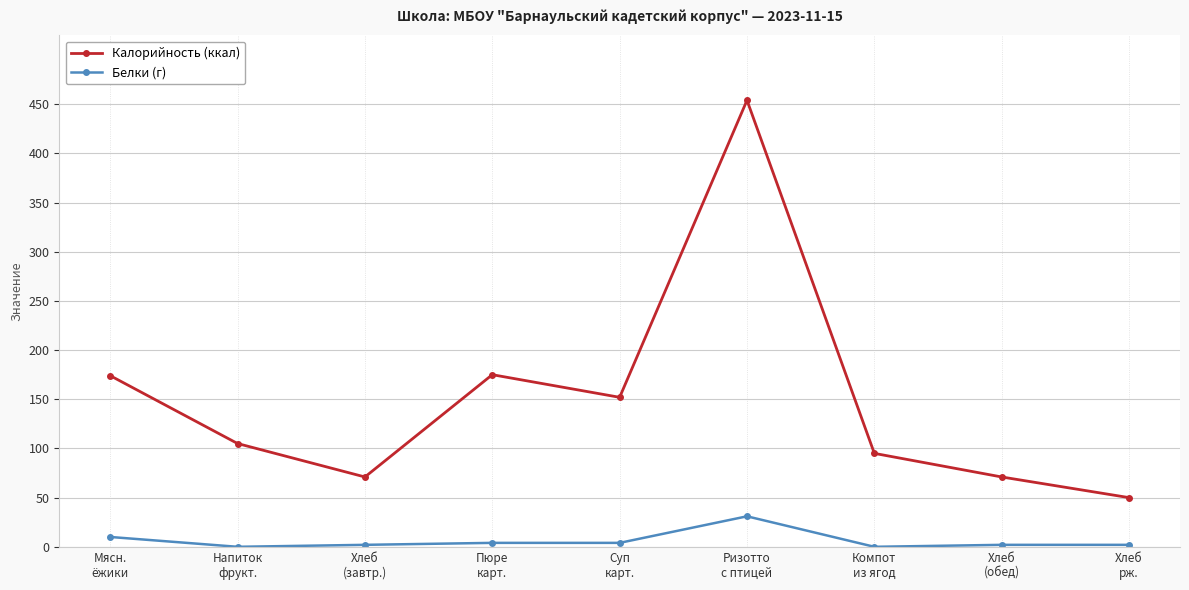

Where is the first local minimum for Калорийность (ккал)?

Хлеб
(завтр.)